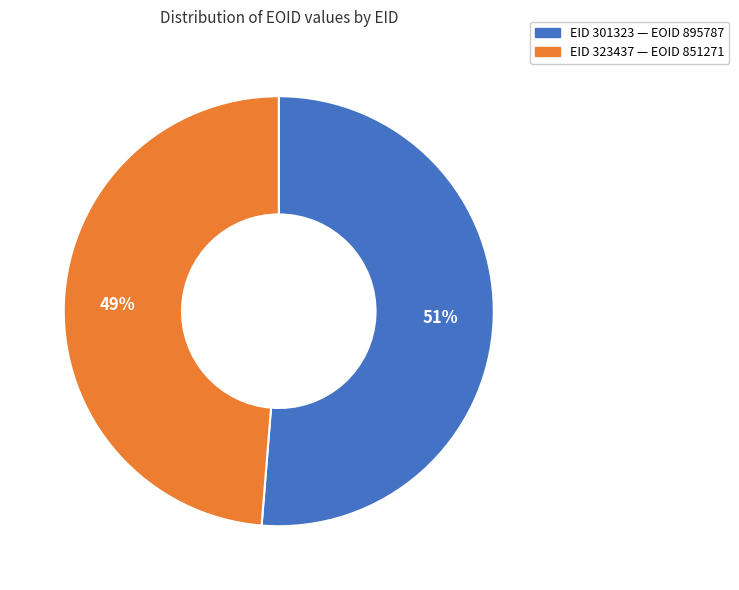

To the nearest percent, what is the average slice percentage?

50%